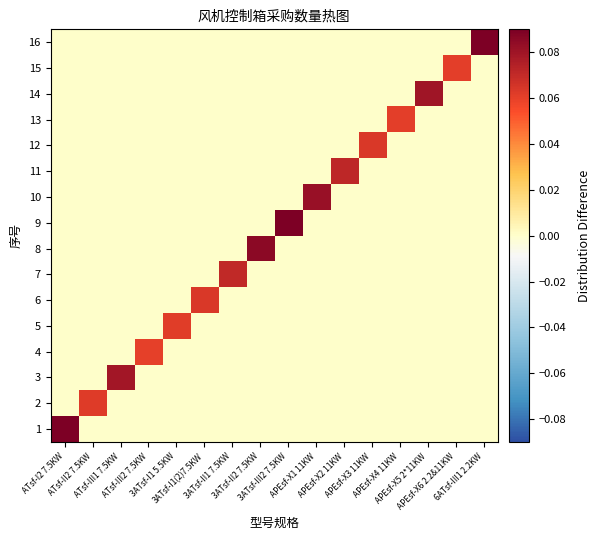

What is the total value across all series at APEsf-X1 11KW?

0.1